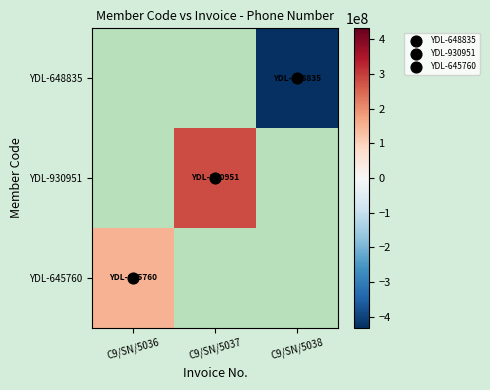

How many series are shown in this chart?

3